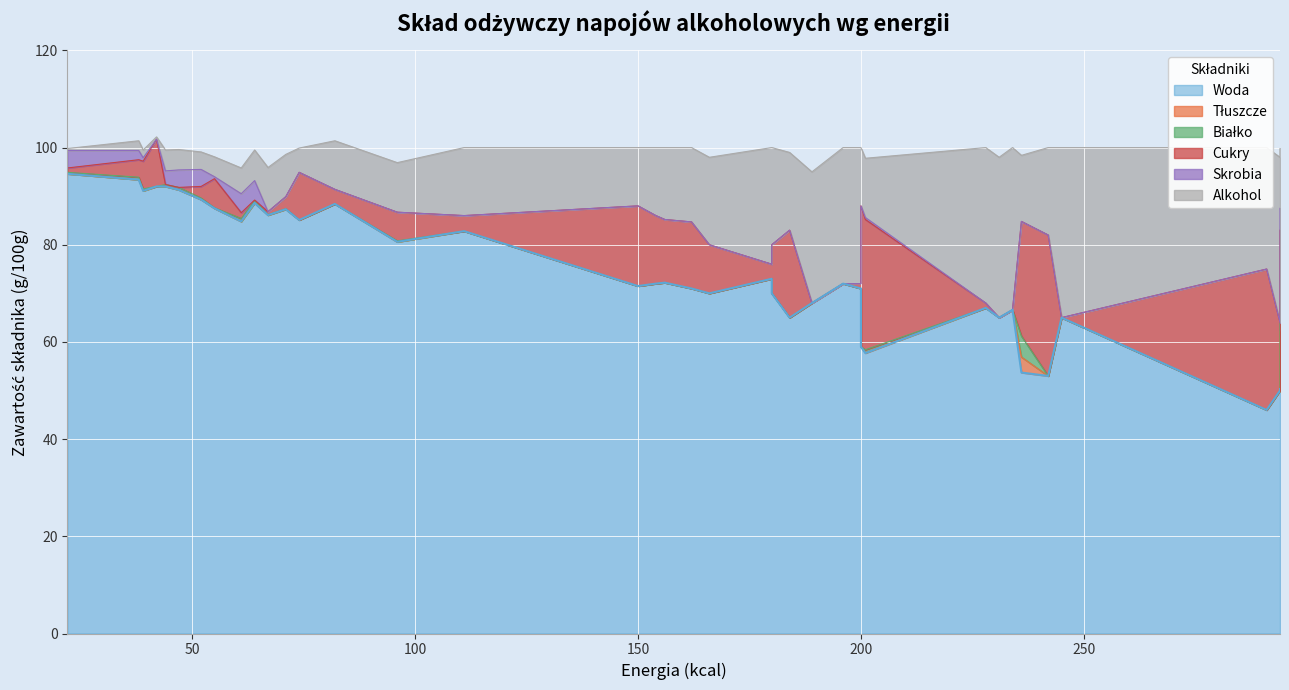

How many lines are shown in the chart?

6